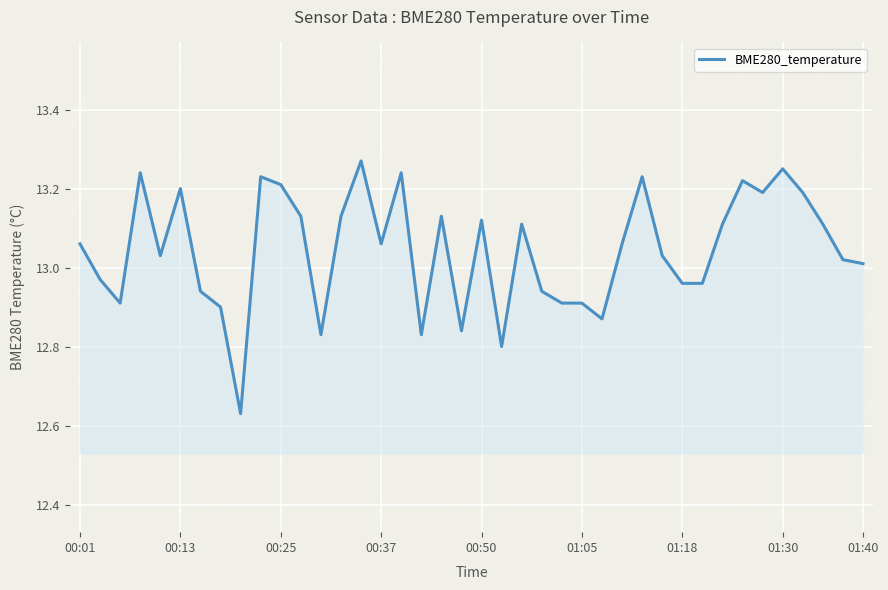

What is the difference between the maximum and minimum values?

0.6